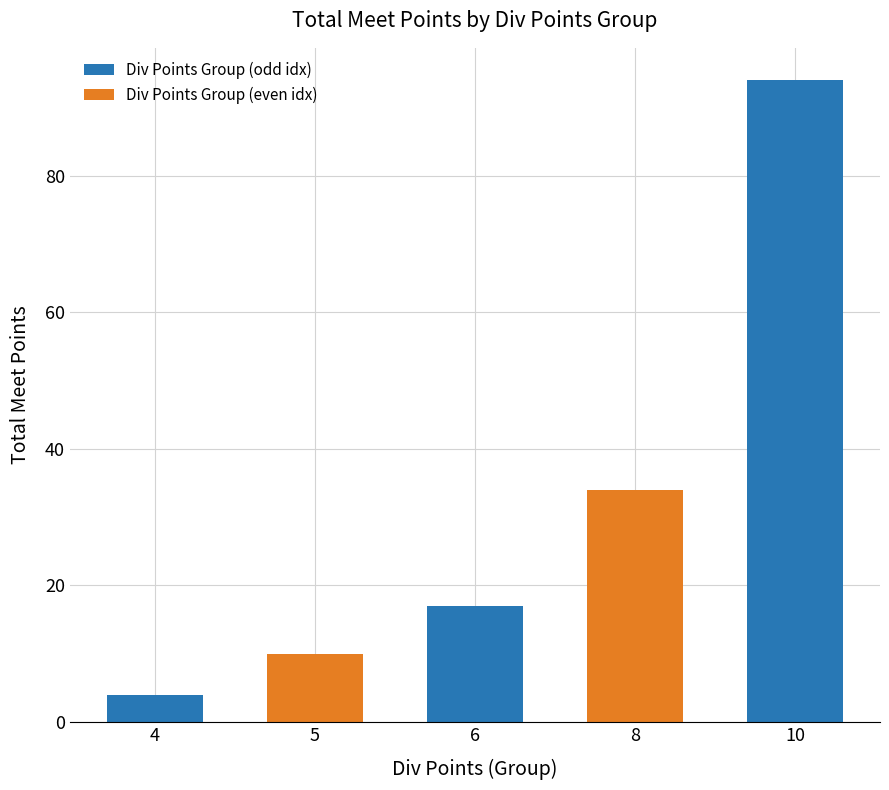

Reading left to right, transcribe all the data shown in this chart.

4=4	5=10	6=17	8=34	10=94